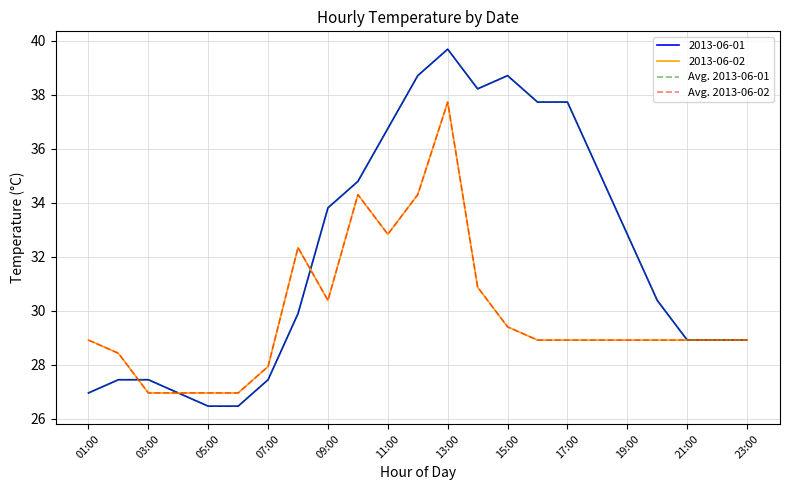

Between which two adjacent categories do Avg. 2013-06-01 and Avg. 2013-06-02 first intersect?

03:00 and 05:00